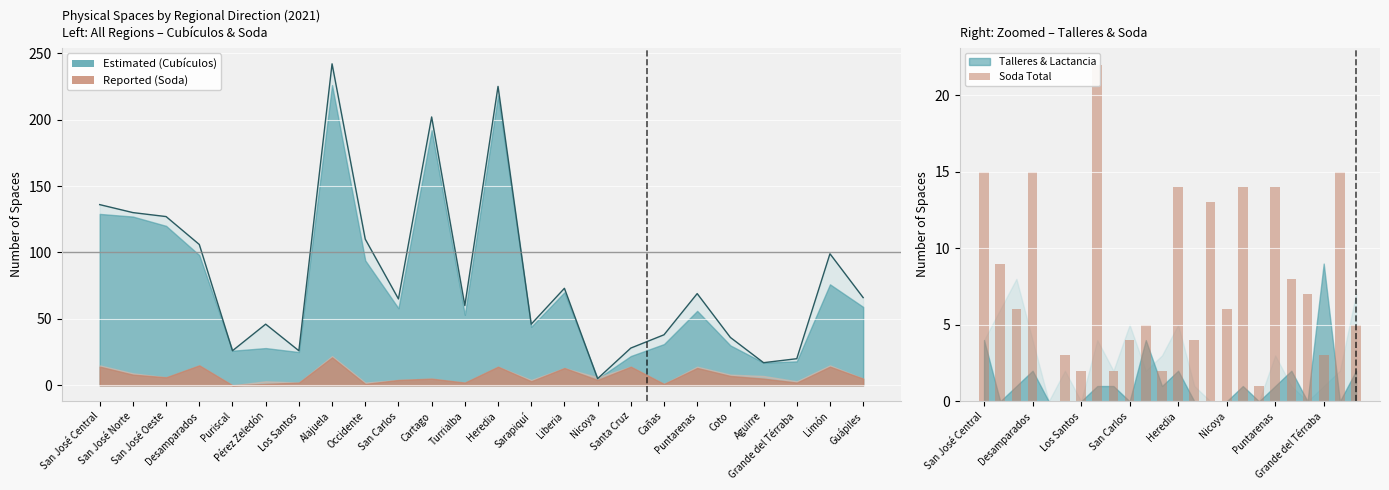

Reading left to right, extract all data points from this chart.

San José Central=15	San José Norte=9	San José Oeste=6	Desamparados=15	Puriscal=0	Pérez Zeledón=3	Los Santos=2	Alajuela=22	Occidente=2	San Carlos=4	Cartago=5	Turrialba=2	Heredia=14	Sarapiquí=4	Liberia=13	Nicoya=6	Santa Cruz=14	Cañas=1	Puntarenas=14	Coto=8	Aguirre=7	Grande del Térraba=3	Limón=15	Guápiles=5